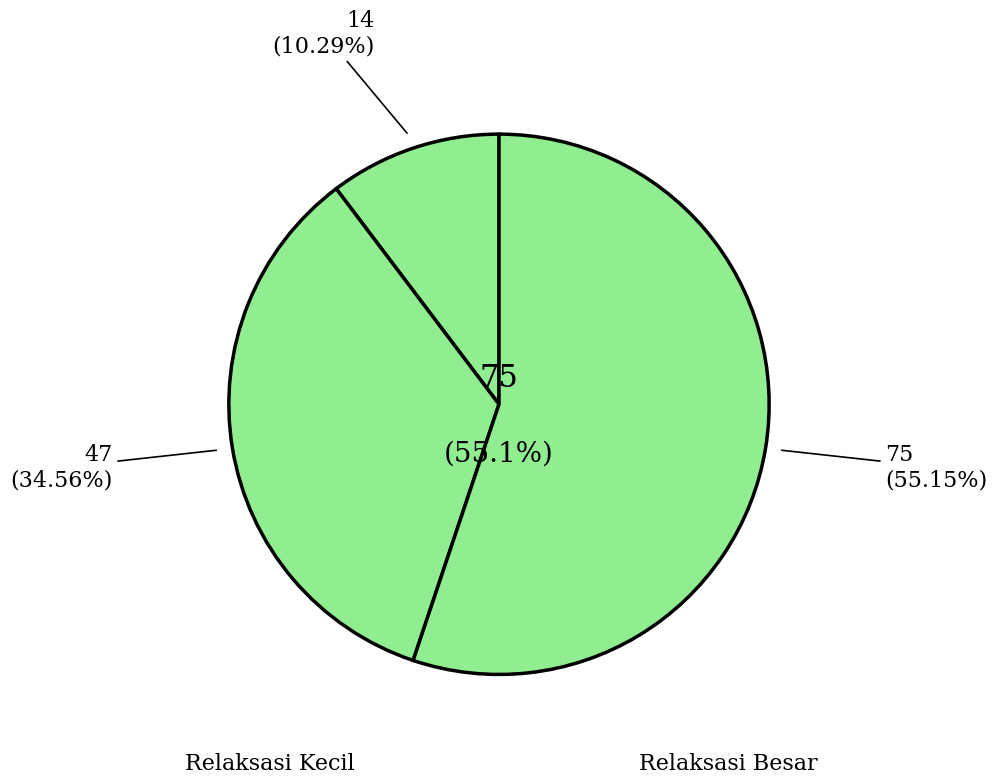

True or false: SD NEGERI 173578 SIMAREMARE accounts for 0% of the total.

True